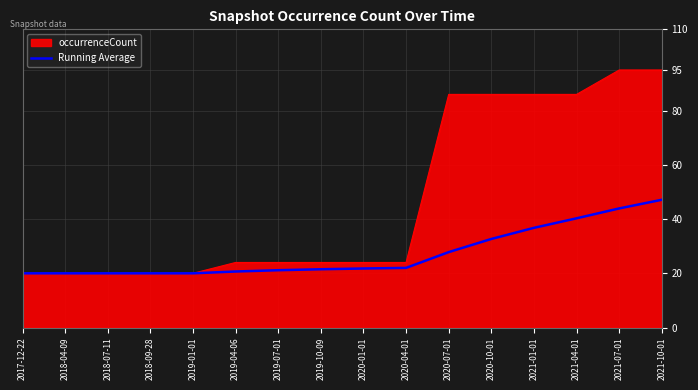

What is the difference between the highest and lowest values at 2021-07-01?

51.1